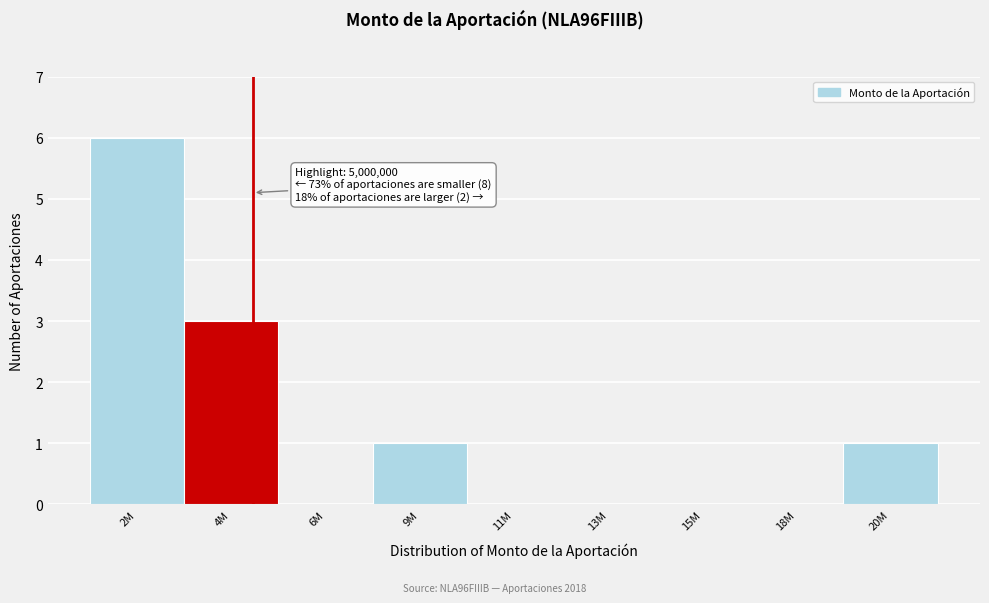

Reading left to right, what are all the values shown in this chart?

2M=6	4M=3	6M=0	9M=1	11M=0	13M=0	15M=0	18M=0	20M=1